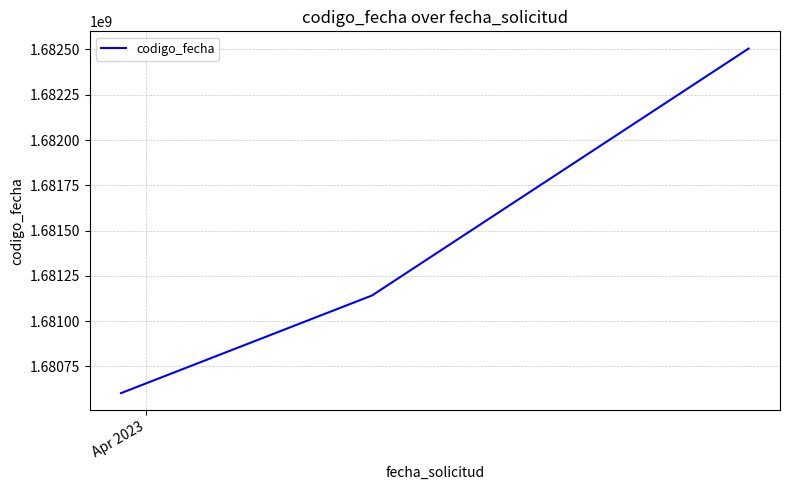

What is the smallest value displayed?

1680602640